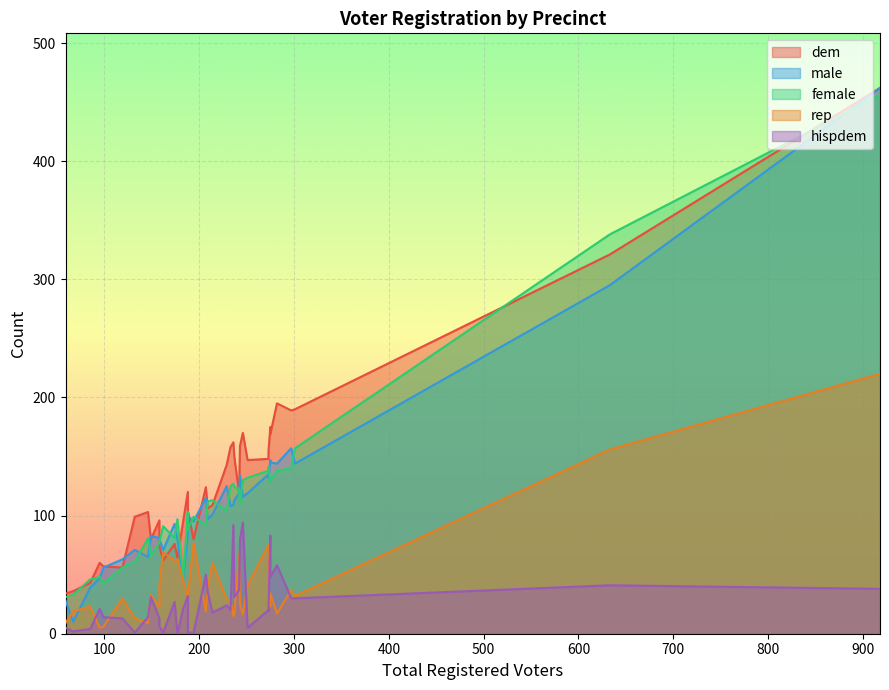

What is the sum of all female values?

4284